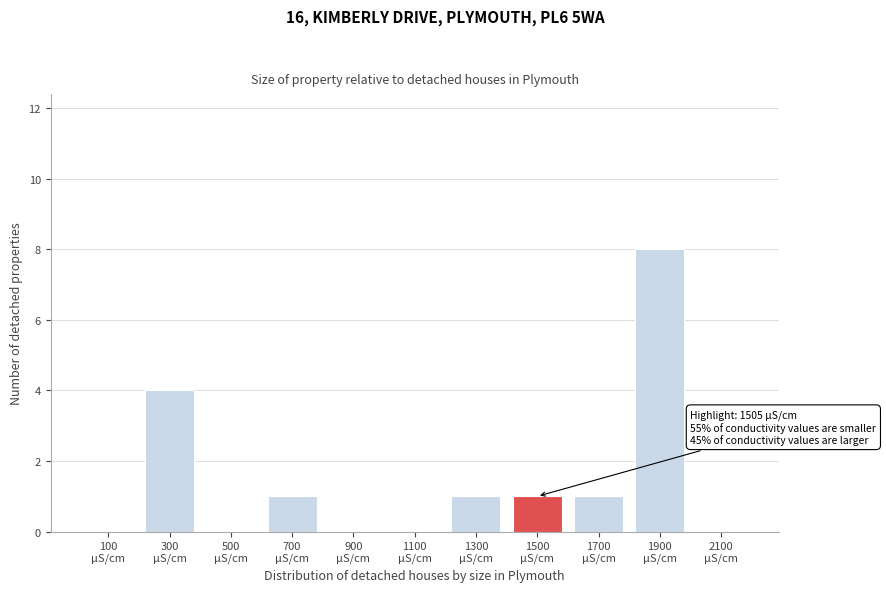

What is the maximum value shown in the chart?

8